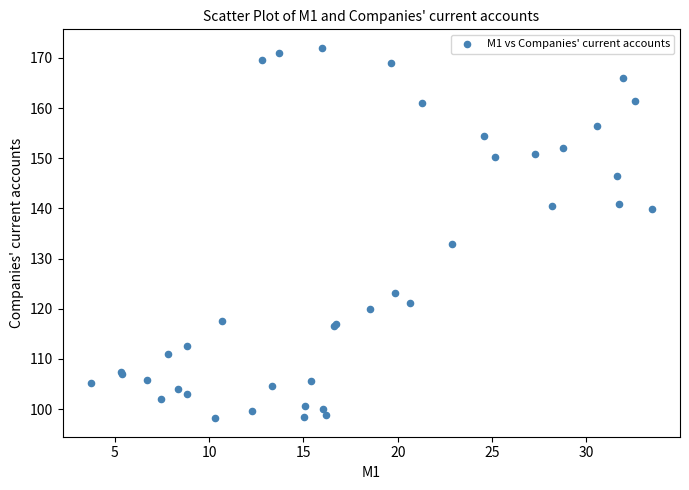

What Y value in the scatter plot is closest to 135?

132.8